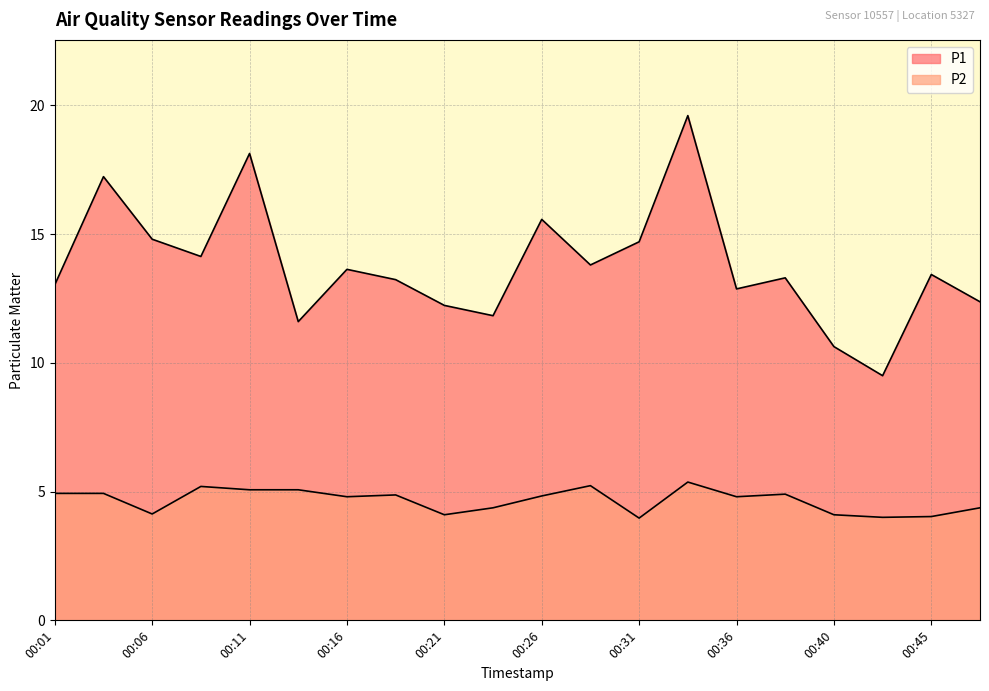

What is the sum of all P1 values?

275.6